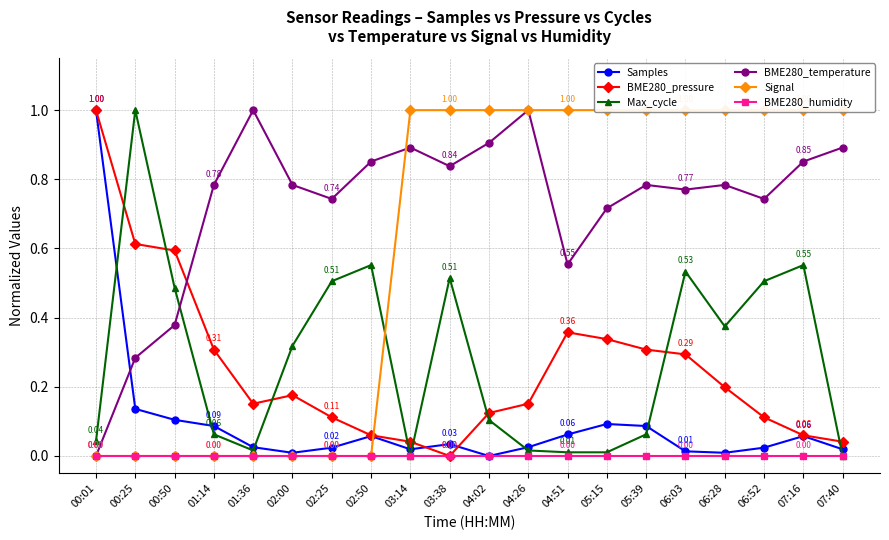

What are all the series names shown in the legend?

Samples, BME280_pressure, Max_cycle, BME280_temperature, Signal, BME280_humidity